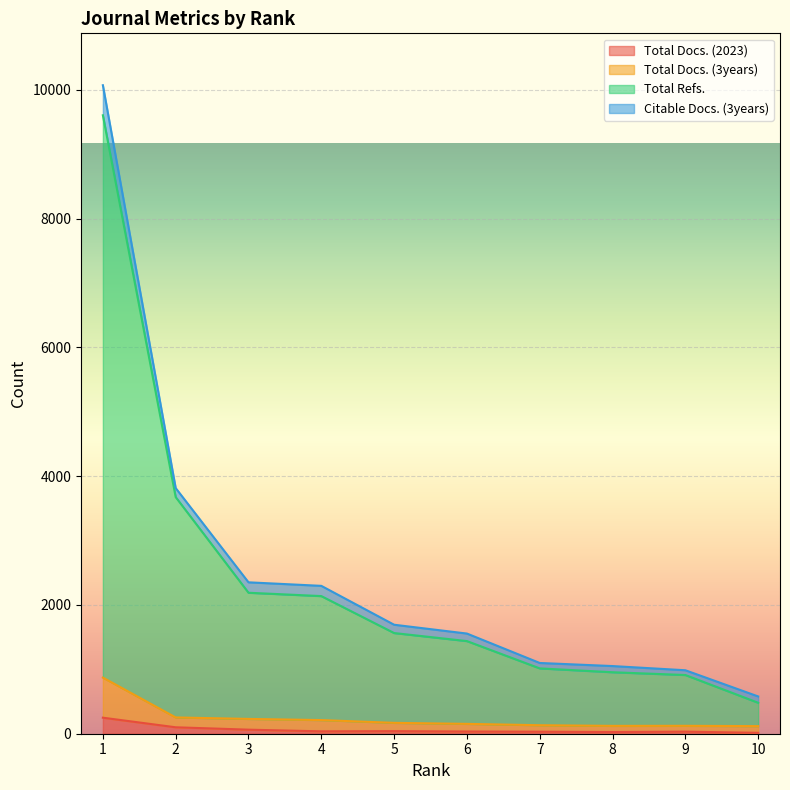

What is the difference between the Total Refs. values at 3 and 4?

52